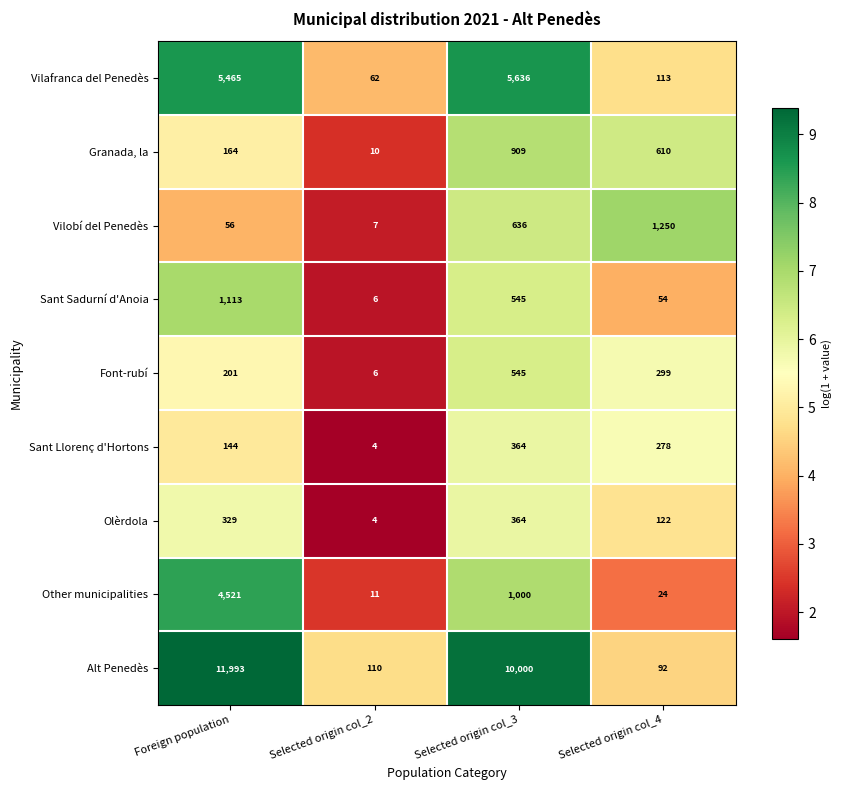

What is the spread (max minus min) of values at Selected origin col_2?

106